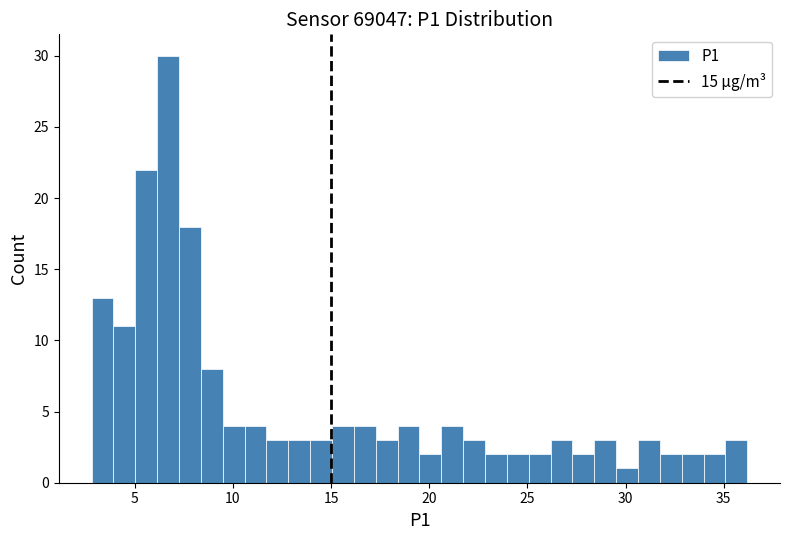

Around what value on the x-axis is the tallest bar? Give the approximate position of its centre, as read against the axis.

6.5